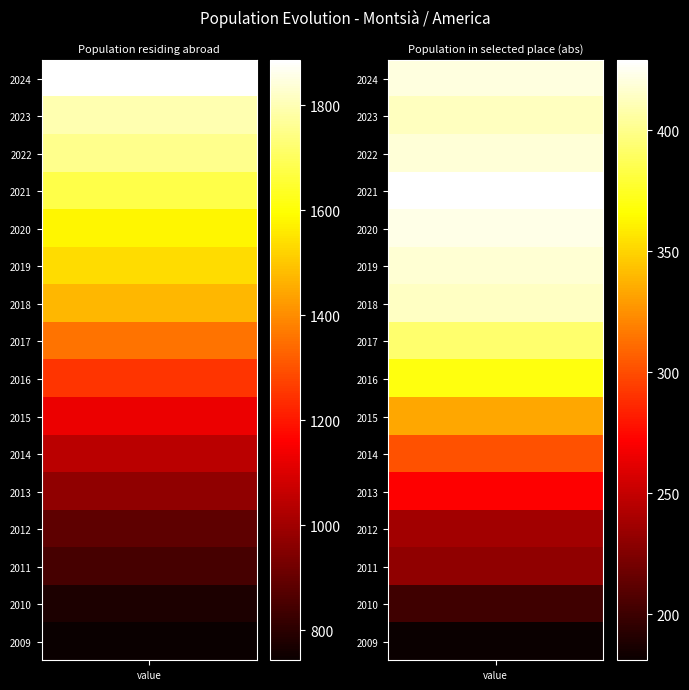

Which series changed the most between 2023 and 2013?

Population residing abroad